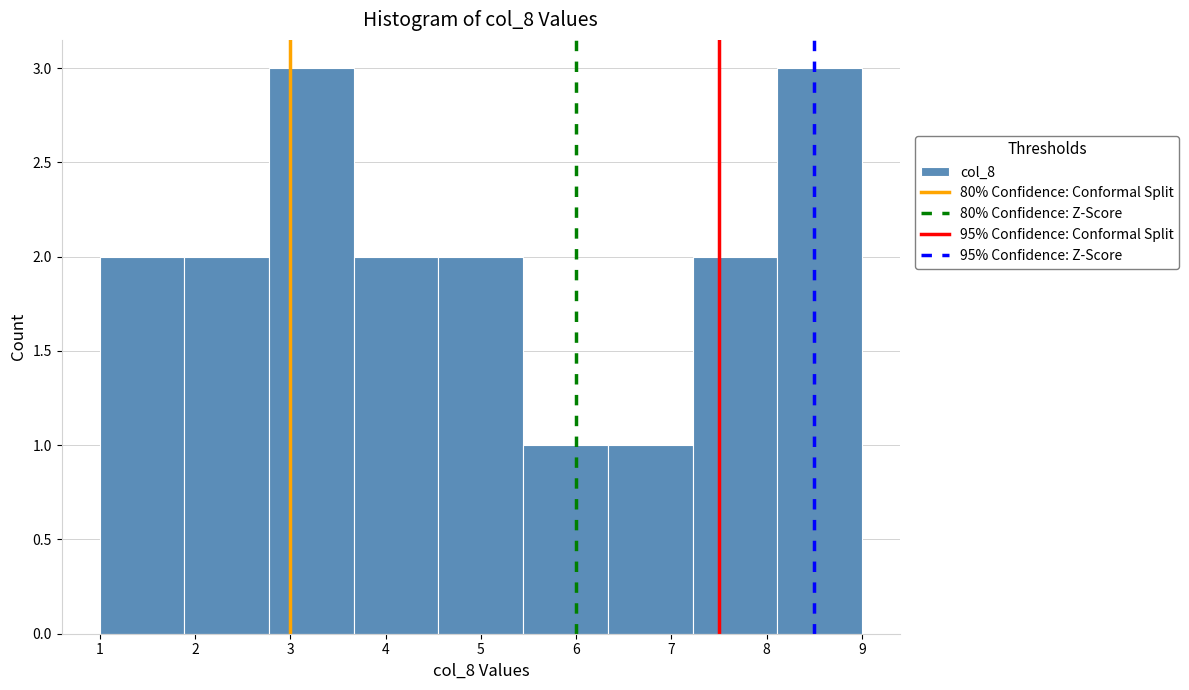

Reading left to right, transcribe this chart: for each bar, give the range it covers on the x-axis and its height. Neither the bar edges nor the heights are printed on the chart, so give them approximately, as read against the axes.

1.0 to 1.9: 2
1.9 to 2.8: 2
2.8 to 3.7: 3
3.7 to 4.6: 2
4.6 to 5.4: 2
5.4 to 6.3: 1
6.3 to 7.2: 1
7.2 to 8.1: 2
8.1 to 9.0: 3